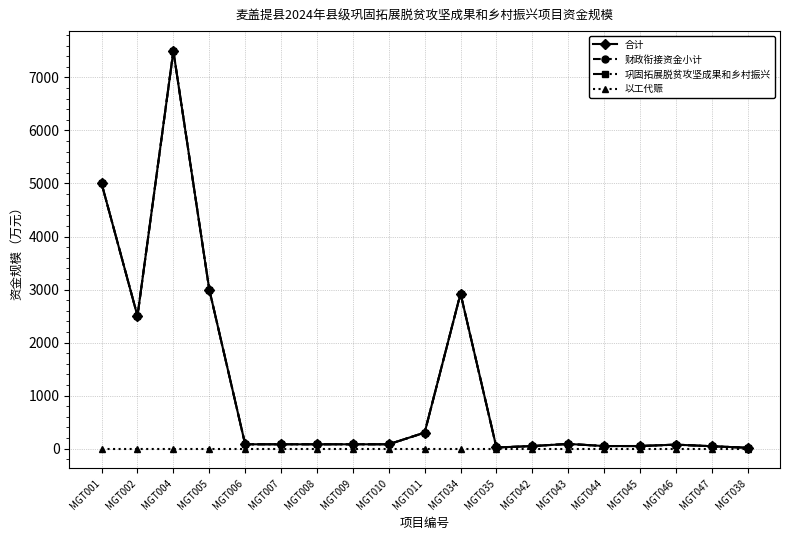

What is the label of the 1st point from the right?

MGT038